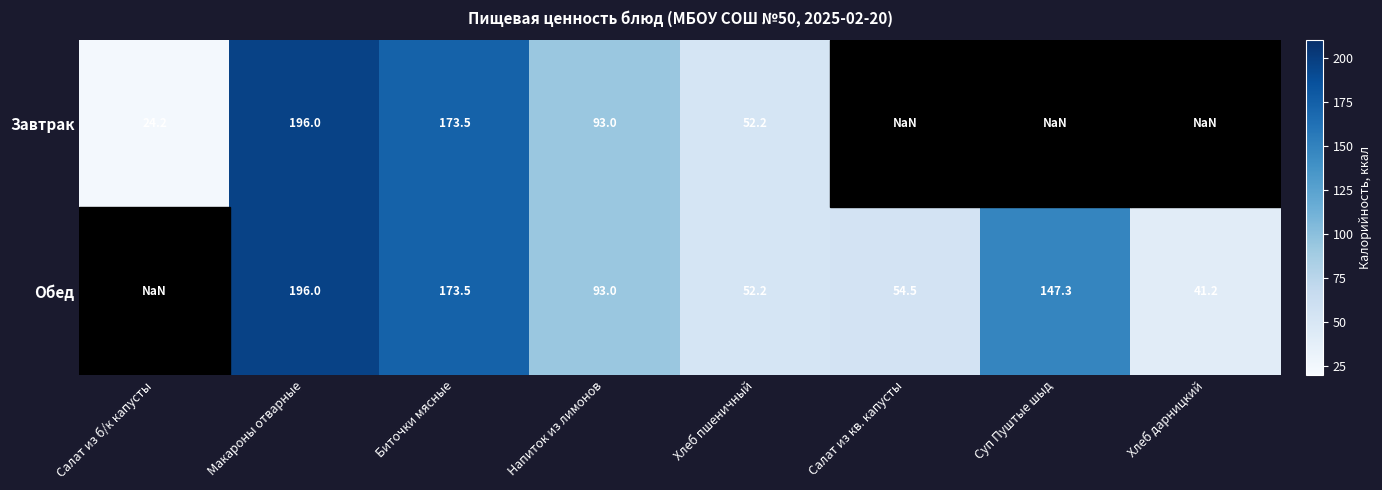

Is it true that Обед equals 41.2 at Хлеб дарницкий?

True